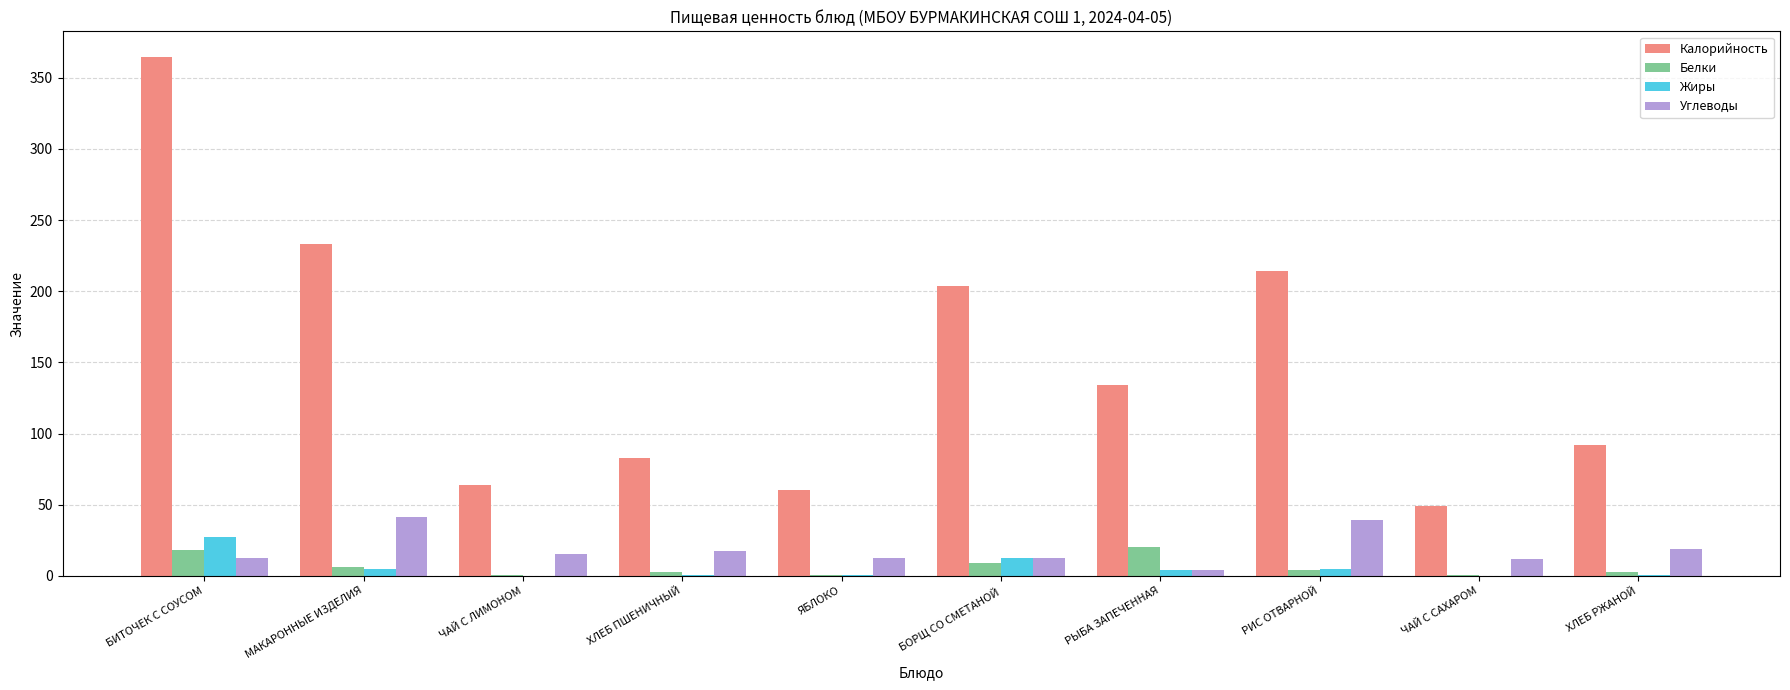

Between БИТОЧЕК С СОУСОМ and ЧАЙ С САХАРОМ, which series saw the biggest shift?

Калорийность